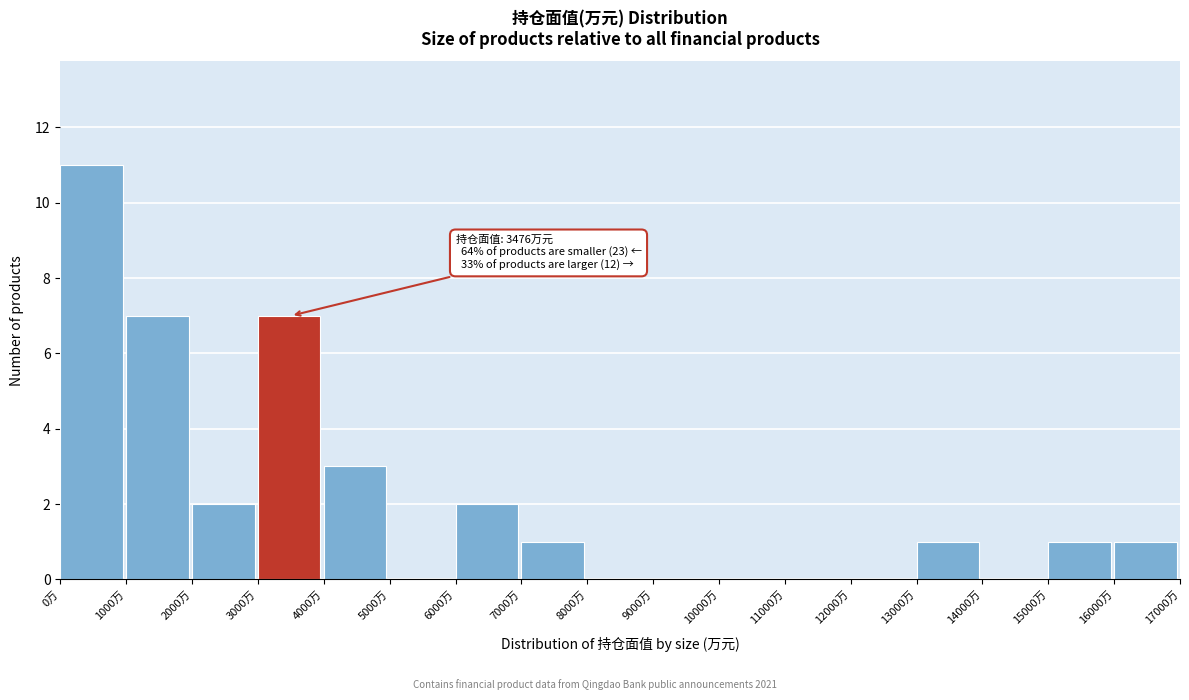

Over which range of the x-axis is the bar tallest?

0 to 1000